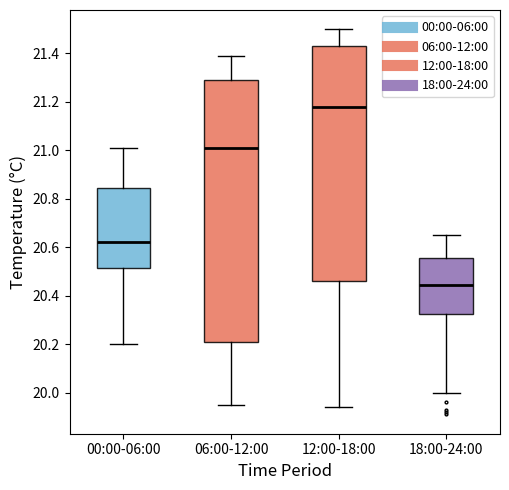

Reading left to right, transcribe this box plot: for each box, give where its median line is, the range the box spans, and where its two whiskers end, as read against the y-axis. The values are not printed on the chart, so give them approximately, as read against the axis.

00:00-06:00: median 20.62, box 20.52 to 20.84, whiskers 20.20 to 21.02
06:00-12:00: median 21.02, box 20.22 to 21.30, whiskers 19.96 to 21.40
12:00-18:00: median 21.18, box 20.46 to 21.44, whiskers 19.94 to 21.50
18:00-24:00: median 20.44, box 20.32 to 20.56, whiskers 20.00 to 20.66